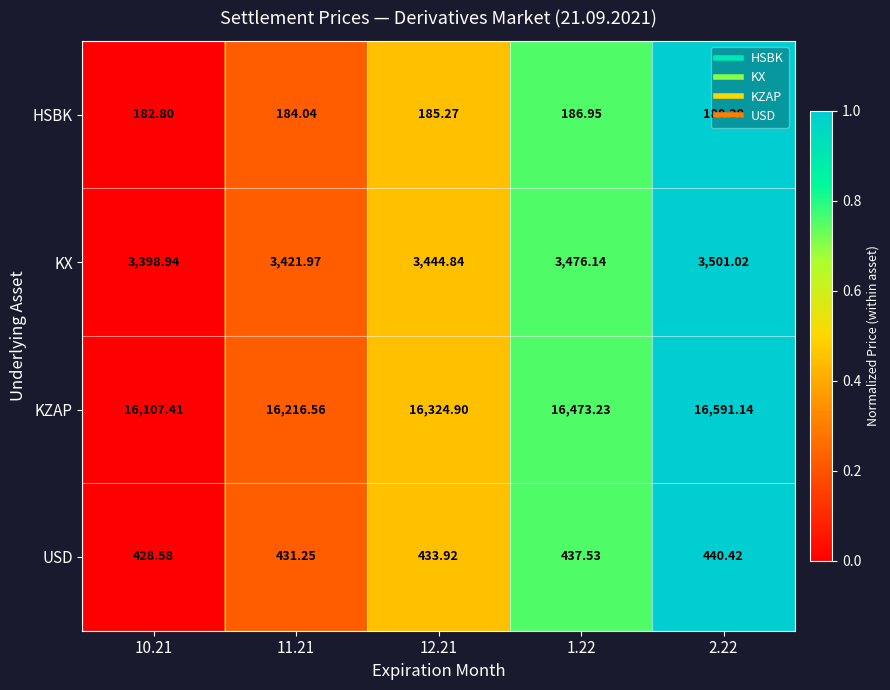

Between 10.21 and 11.21, which series saw the biggest shift?

KZAP